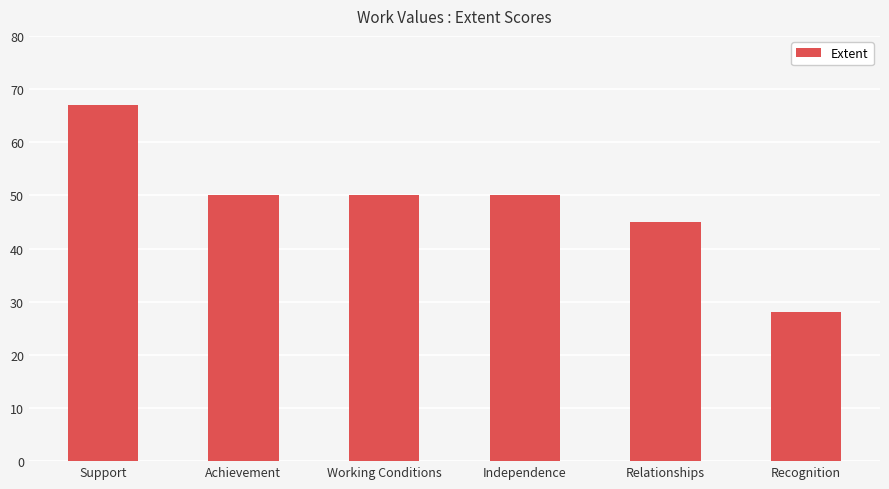

What is the change in value from Independence to Recognition?

-22